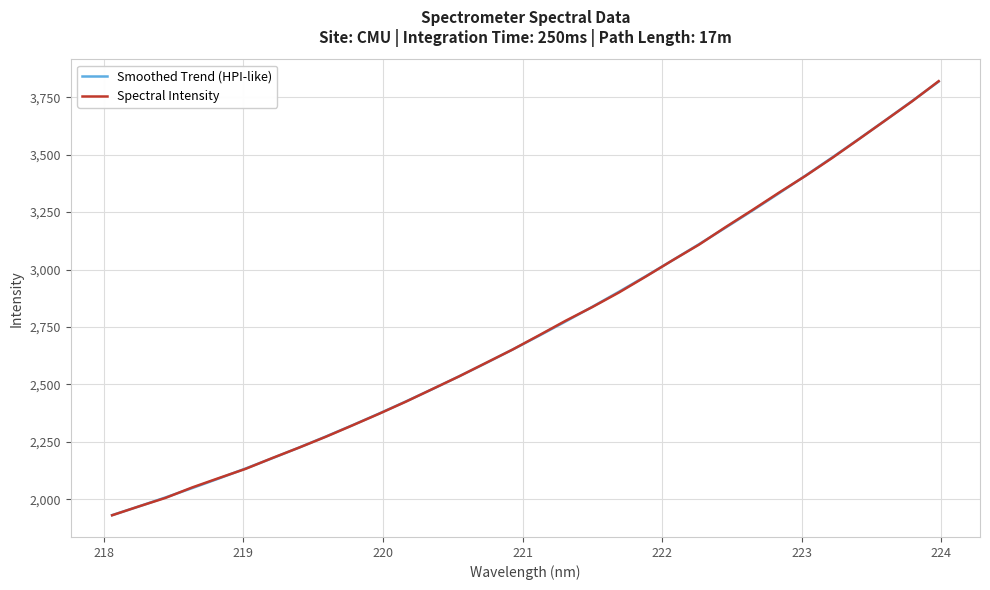

Does the chart display data point markers on the line(s)?

No